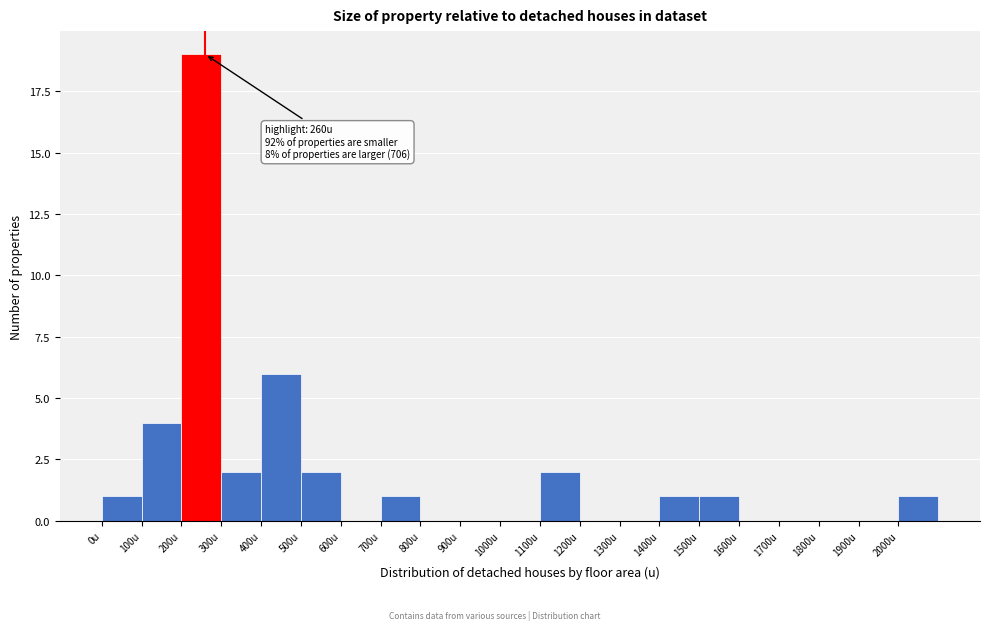

Over which range of the x-axis is the bar tallest?

200 to 300